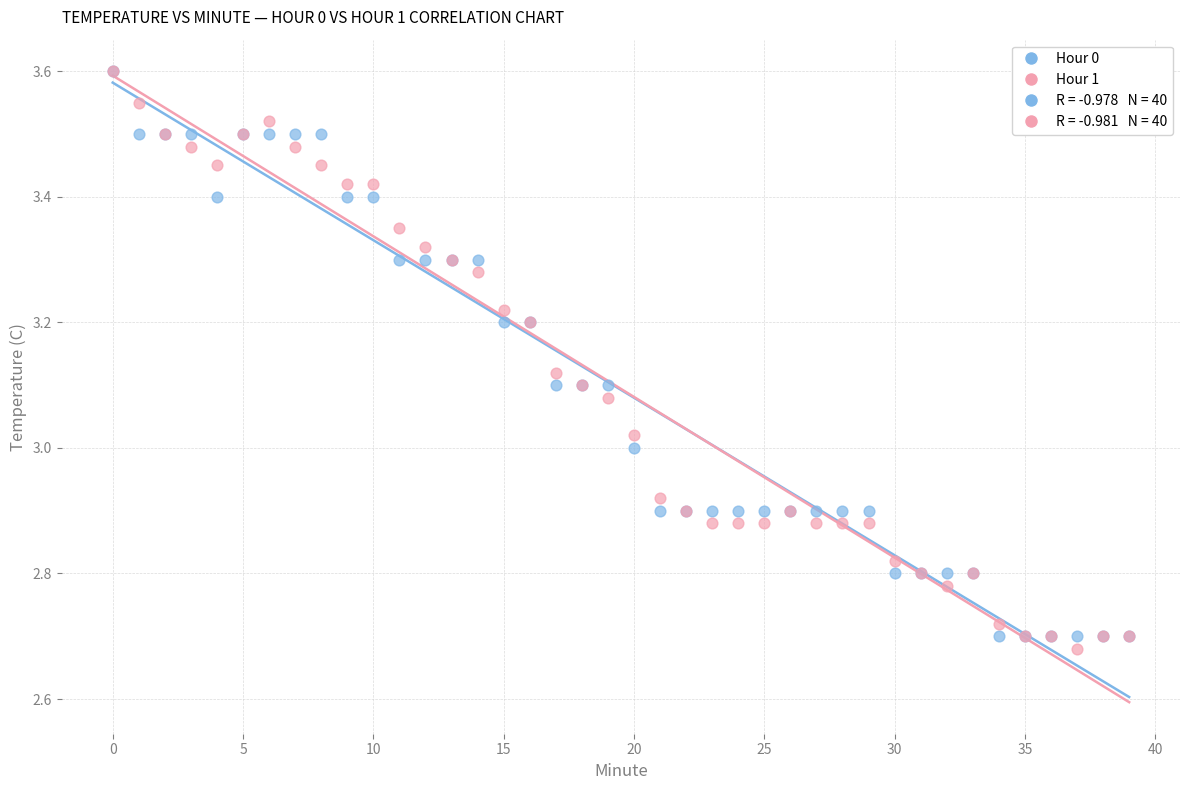

Which series contains the lowest Y value?

Hour 1